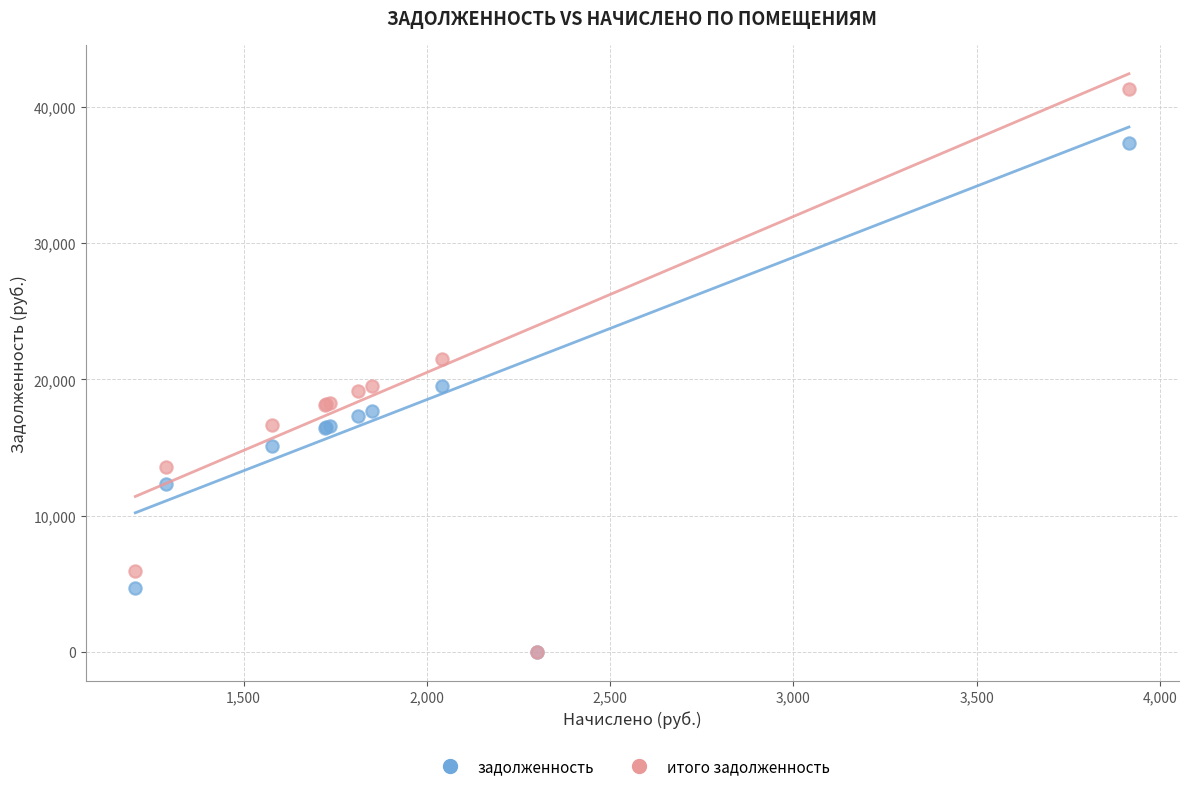

What are all the series names shown in the legend?

задолженность, итого задолженность